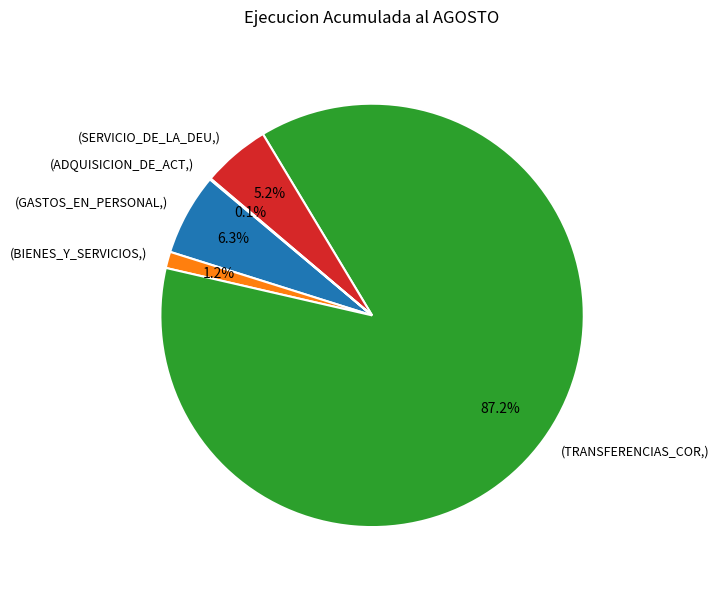

Is there any slice that represents more than half of the pie?

Yes